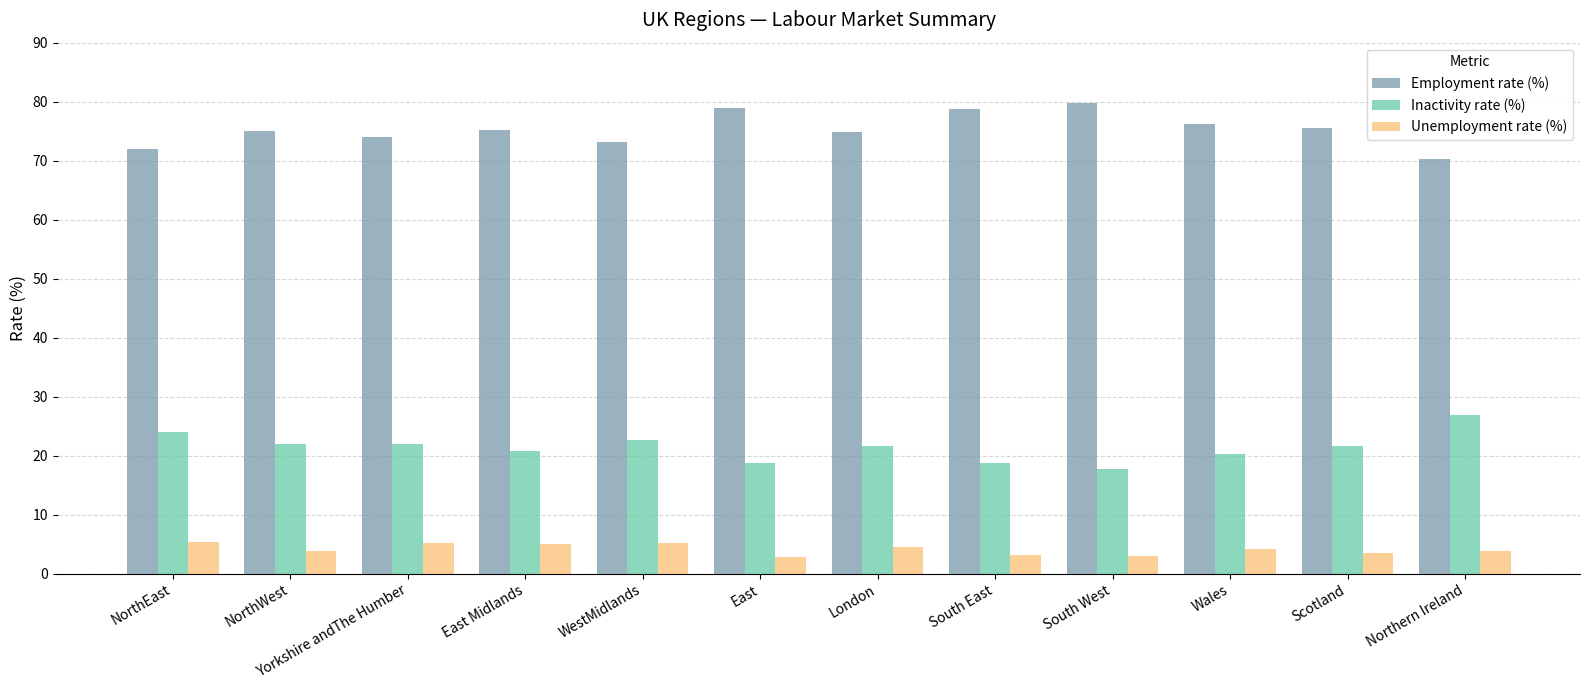

What is the label of the 5th bar from the left?

WestMidlands